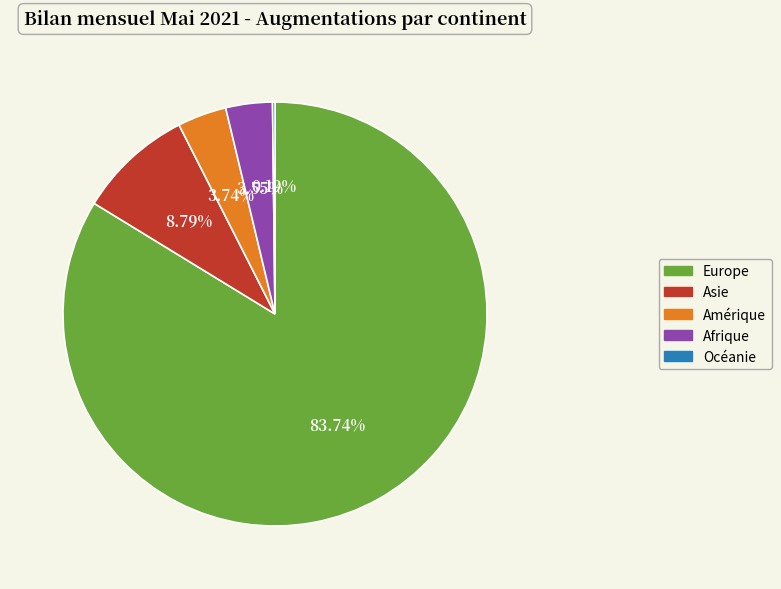

To the nearest percent, what percentage of the pie is Europe?

84%